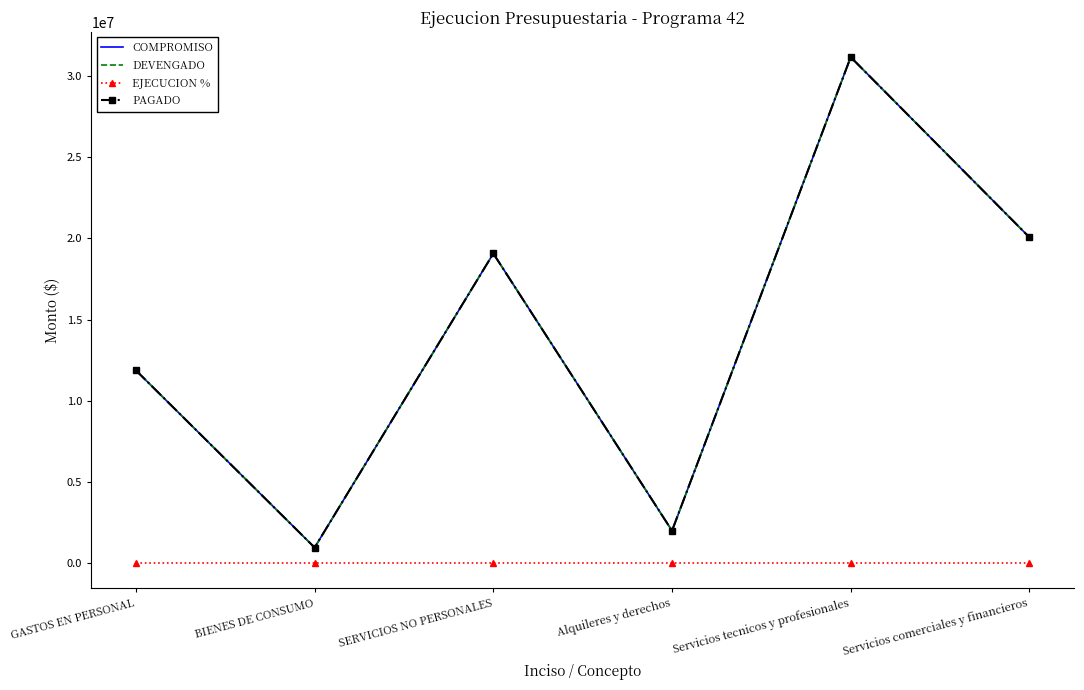

True or false: COMPROMISO and EJECUCION % cross at least once.

False